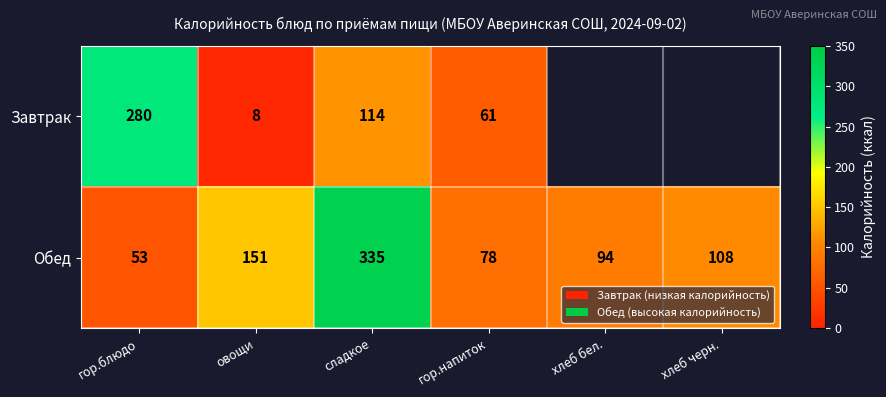

Rank the series at овощи from lowest to highest value.

Завтрак, Обед